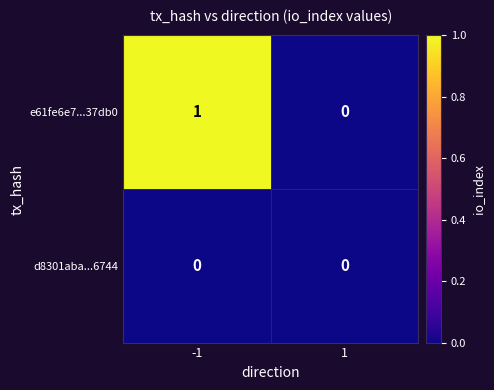

List the series in order of their peak value, highest first.

e61fe6e7...37db0, d8301aba...6744